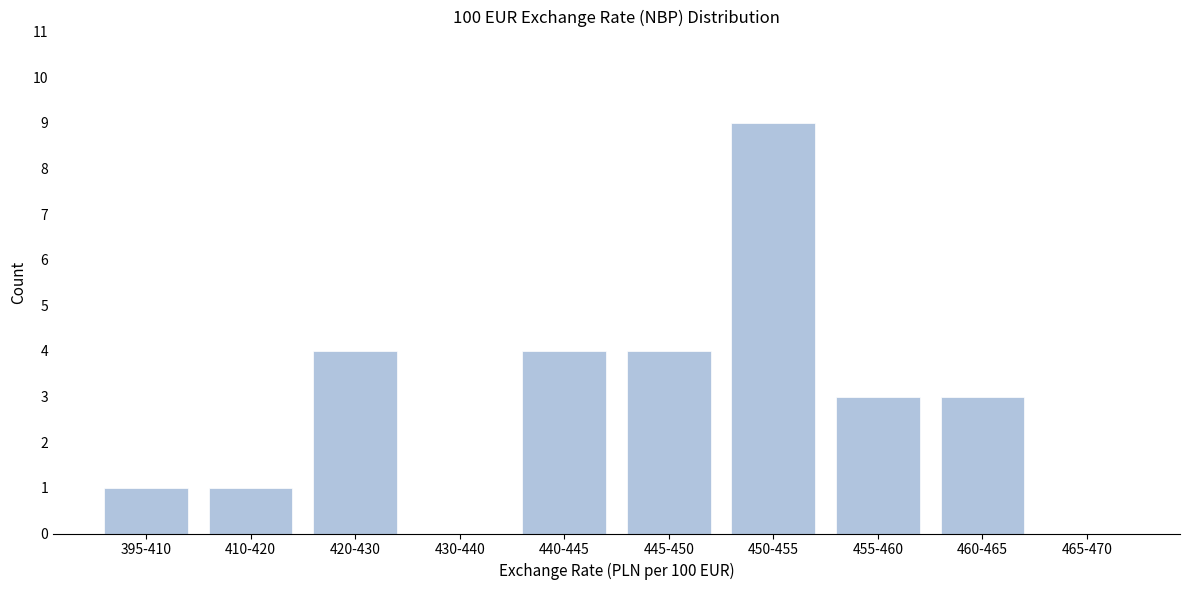

Reading left to right, what are all the values shown in this chart?

395-410=1	410-420=1	420-430=4	430-440=0	440-445=4	445-450=4	450-455=9	455-460=3	460-465=3	465-470=0